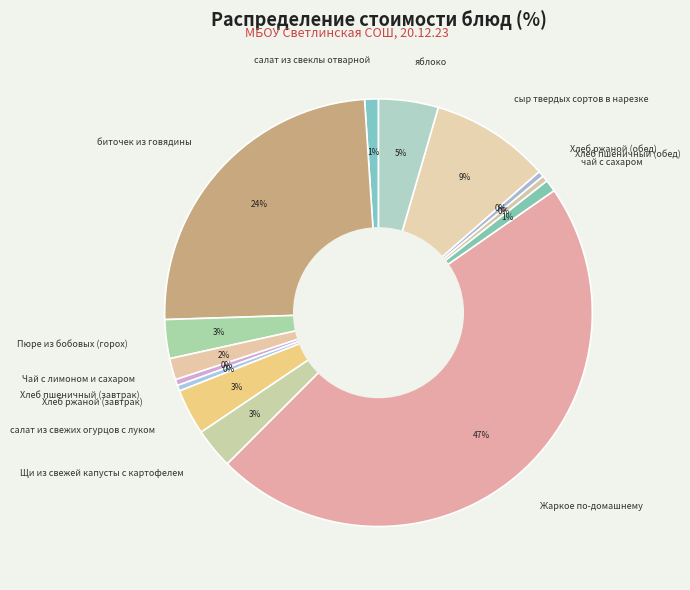

To the nearest percent, what percentage of the pie is чай с сахаром?

1%